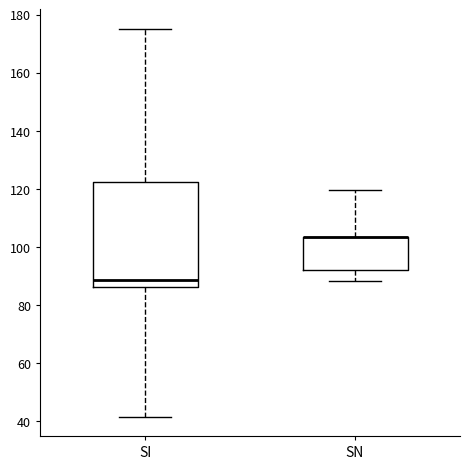

Where does the upper whisker of the box for SI end on the y-axis? The values are not printed on the chart, so give them approximately, as read against the axis.

176